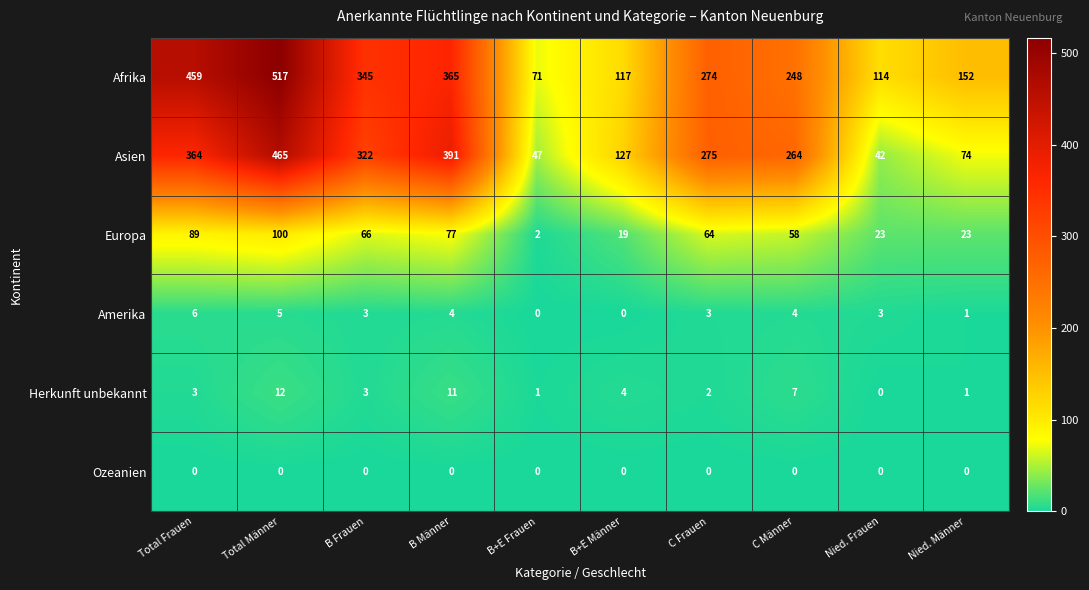

How many distinct data groups are displayed?

6